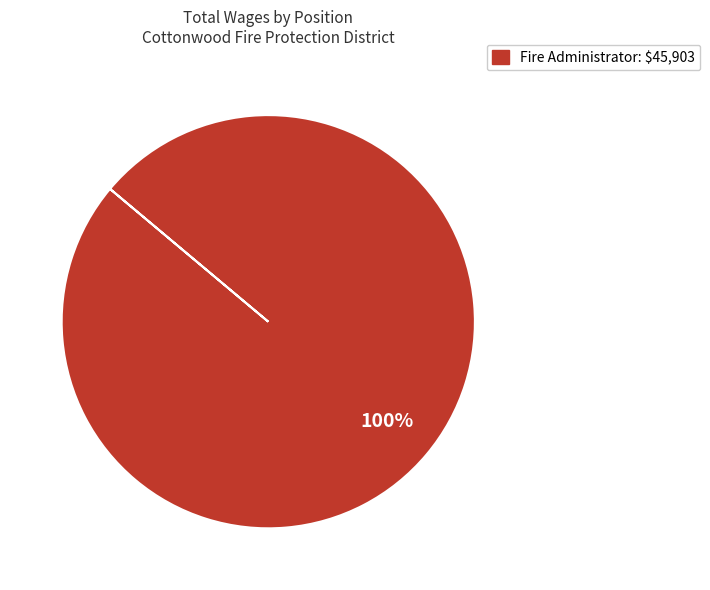

Is there any slice that represents more than half of the pie?

Yes